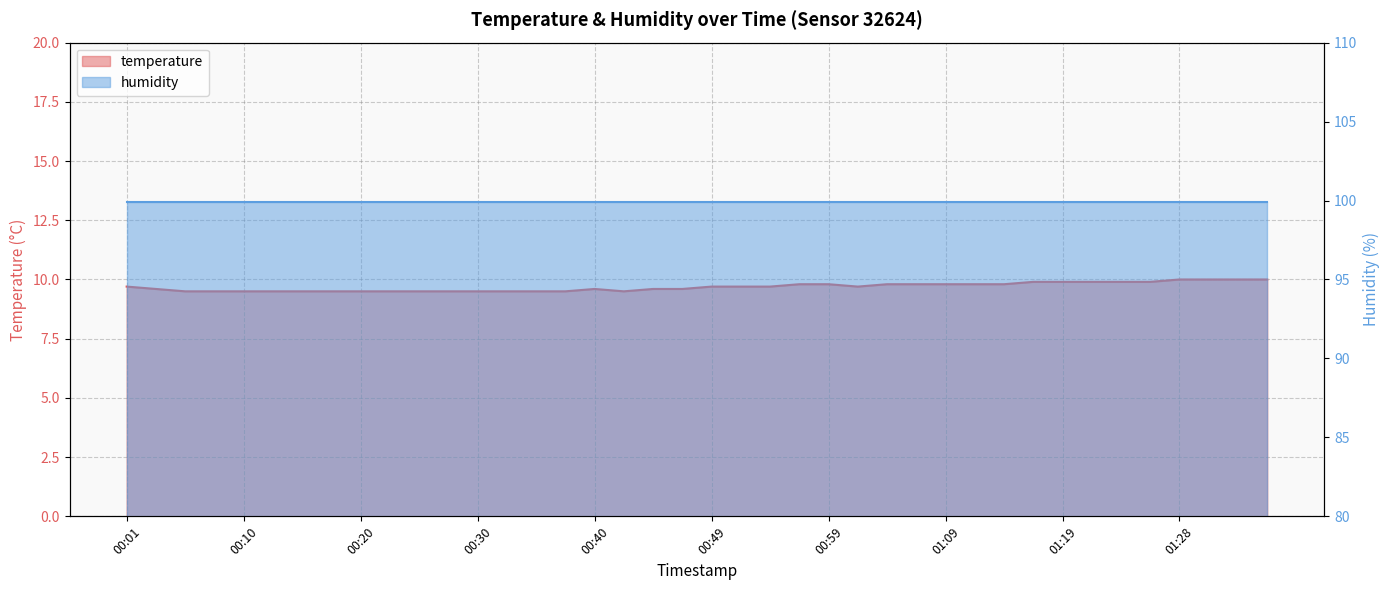

How many points are lower than both their immediate neighbors (excluding endpoints)?

2